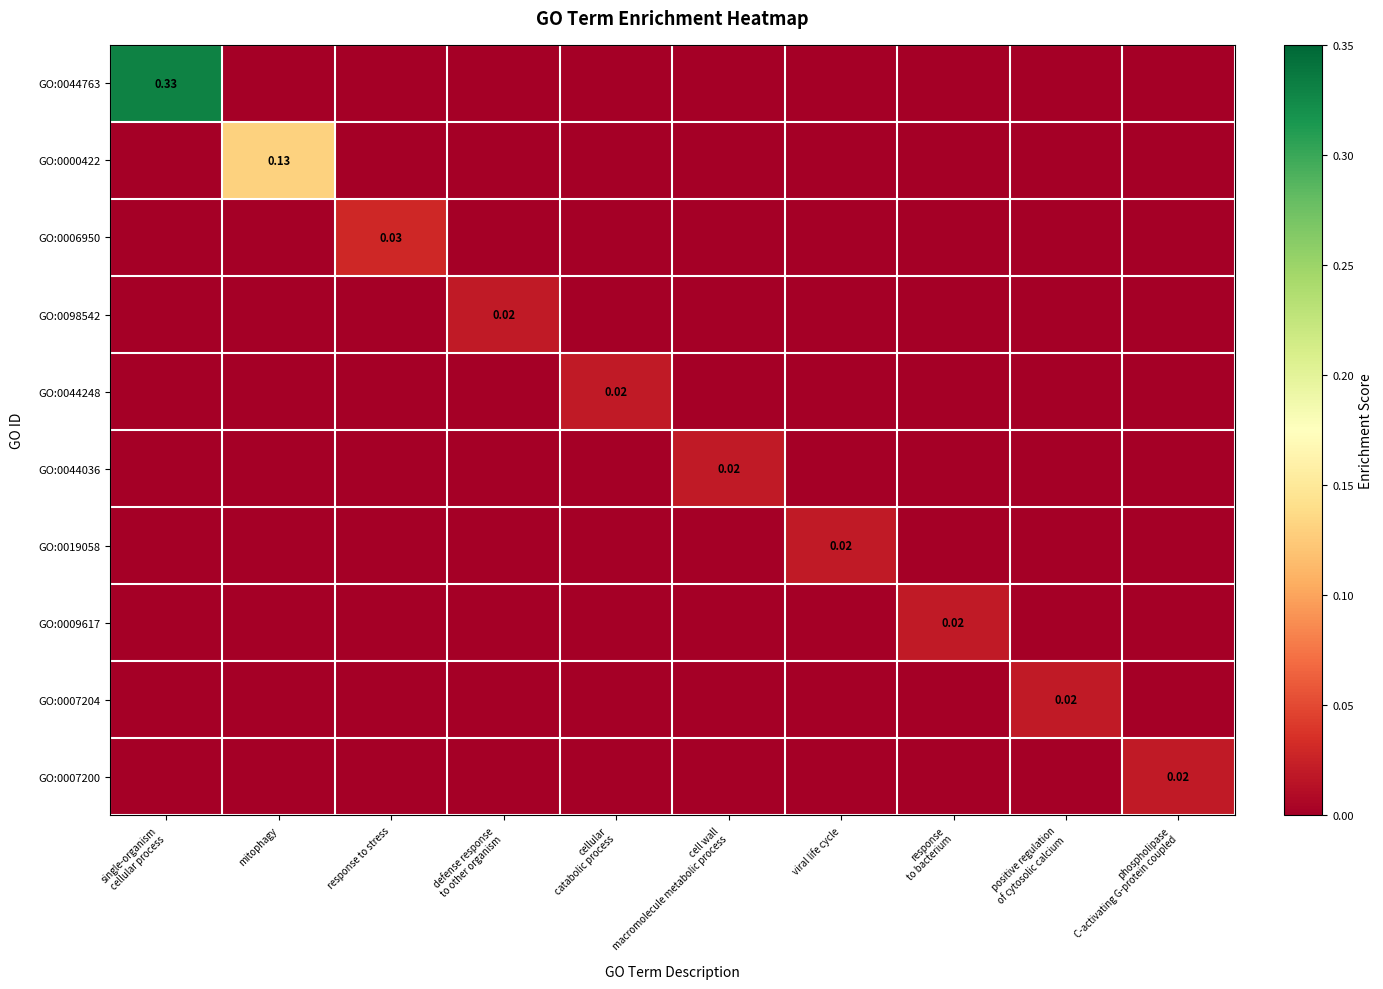

At which category is the sum across all series the highest?

single-organism
cellular process